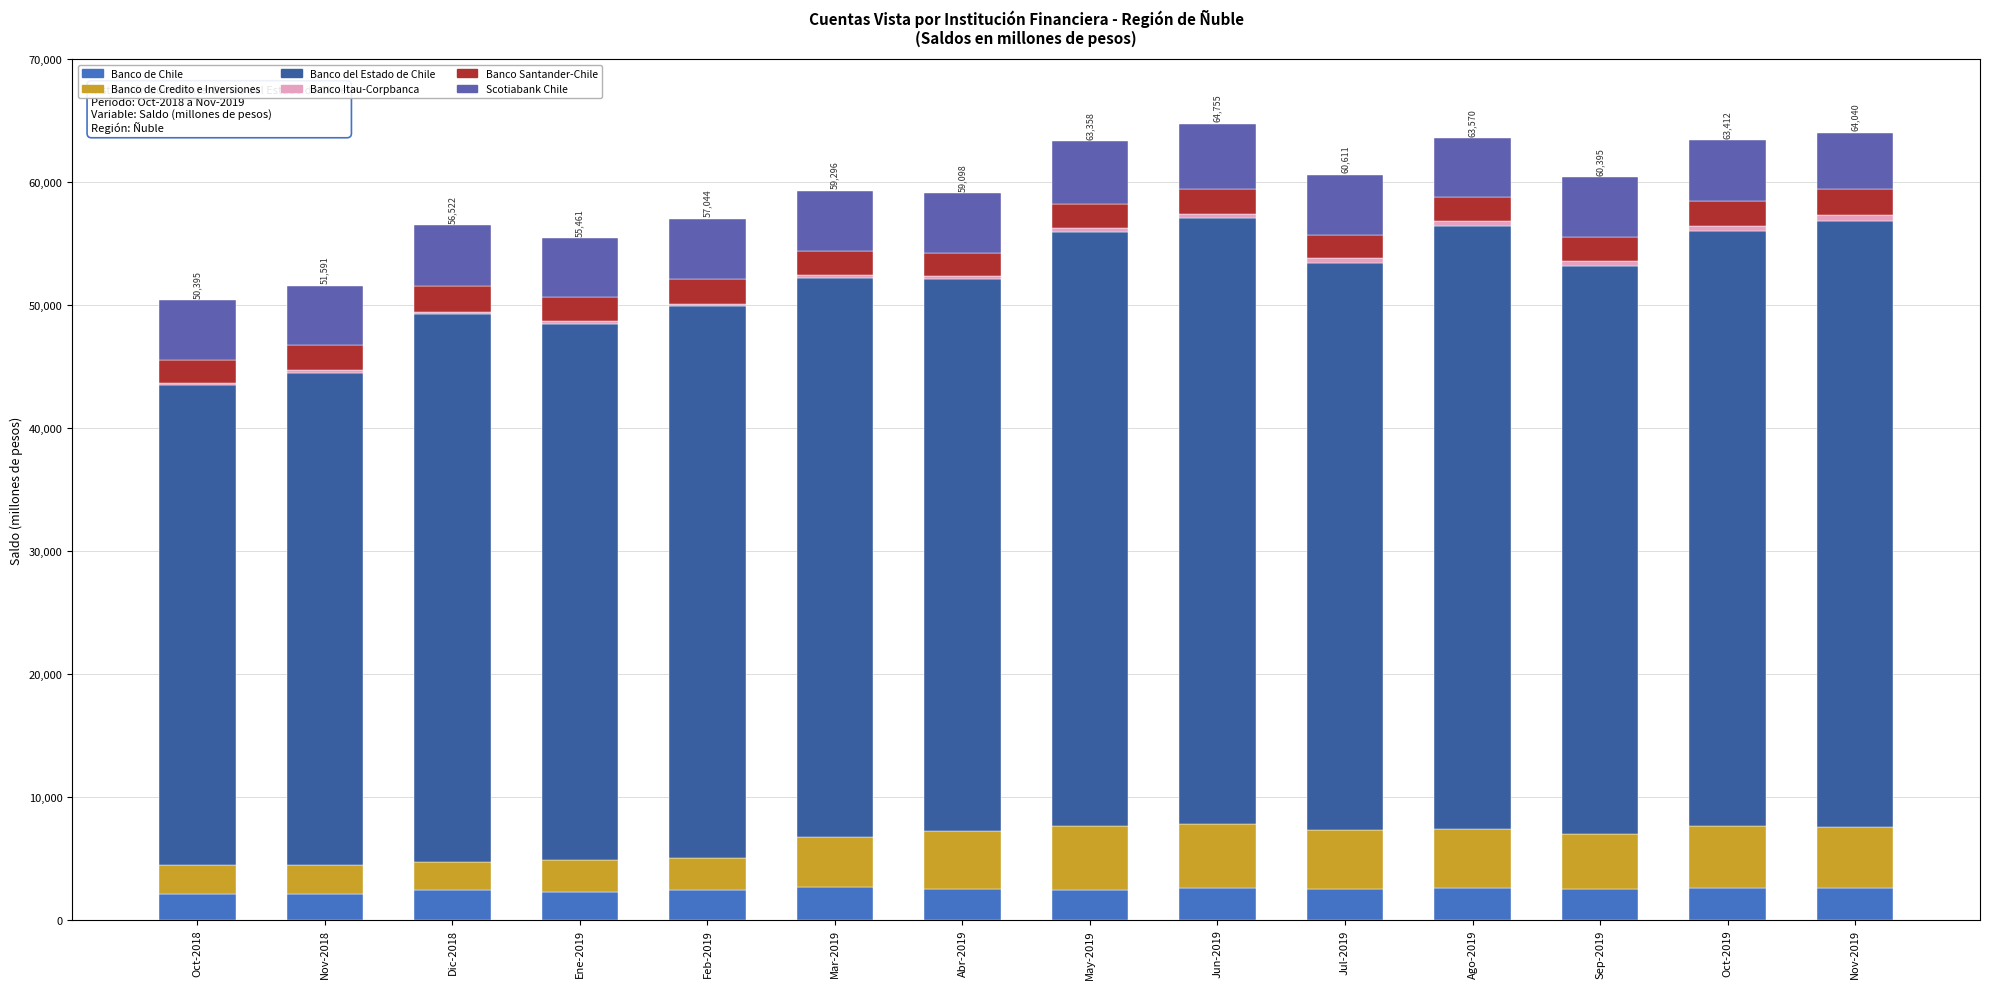

Rank the series at Feb-2019 from lowest to highest value.

Banco Itau-Corpbanca, Banco Santander-Chile, Banco de Chile, Banco de Credito e Inversiones, Scotiabank Chile, Banco del Estado de Chile